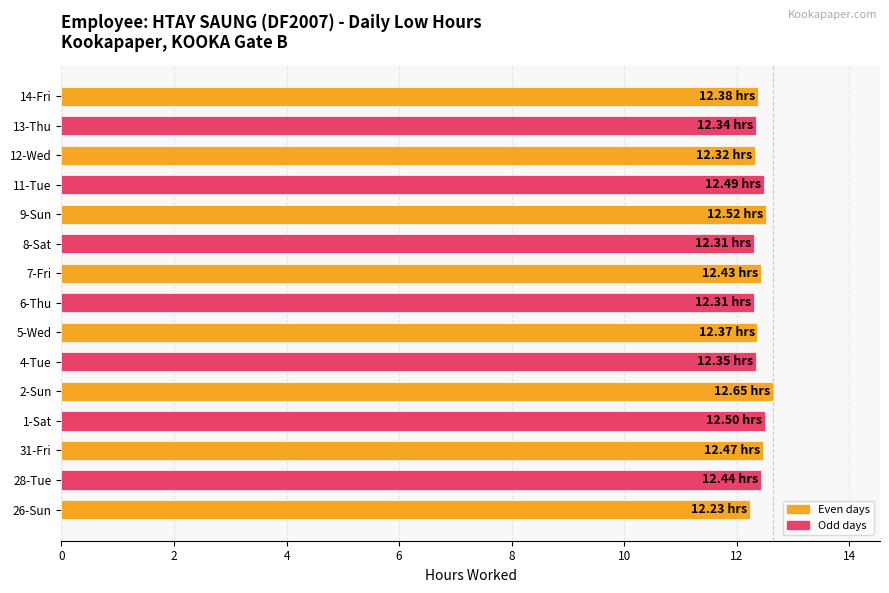

Which has a higher value, 2-Sun or 13-Thu?

2-Sun